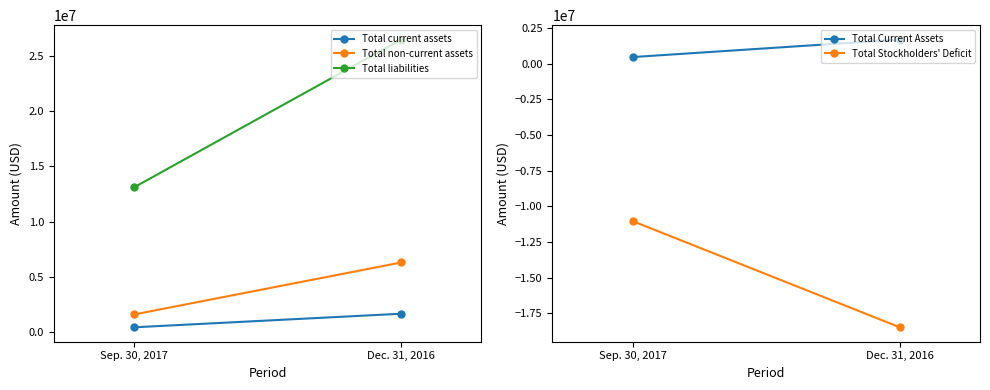

What is the total value across all series at Dec. 31, 2016?

17662689